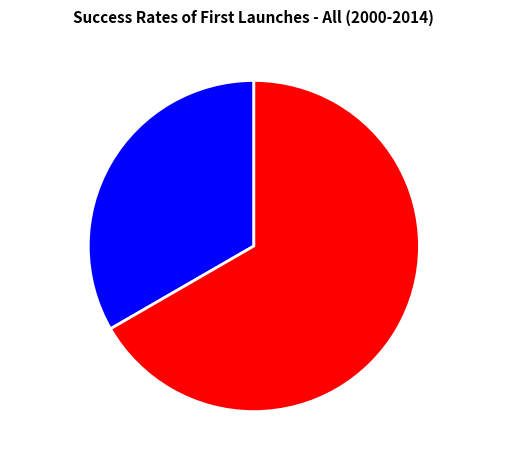

What is the ratio of the value at Безстроковий to the value at Строковий?

2.0